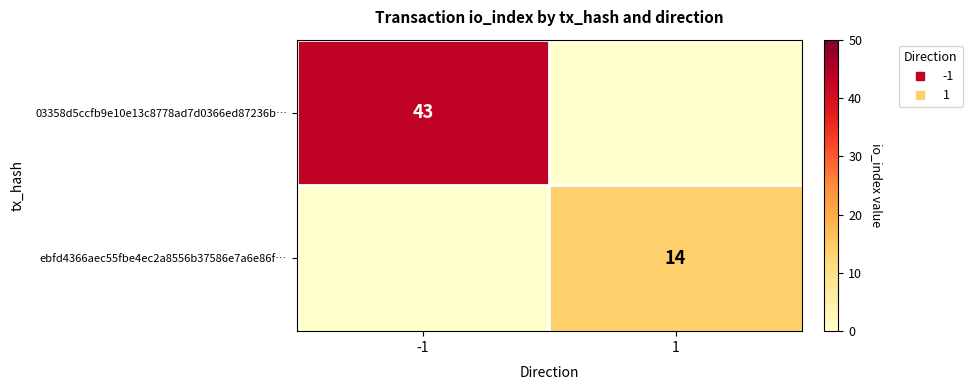

Read the ebfd4366aec55fbe4ec2a8556b37586e7a6e86f… value at 1, to the nearest 5.

15